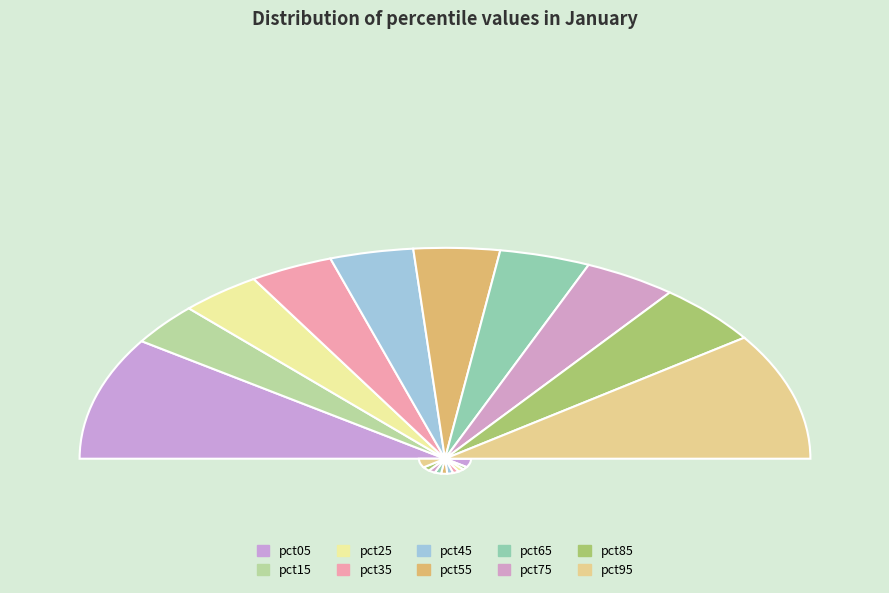

To the nearest percent, what portion does pct55 represent?

8%